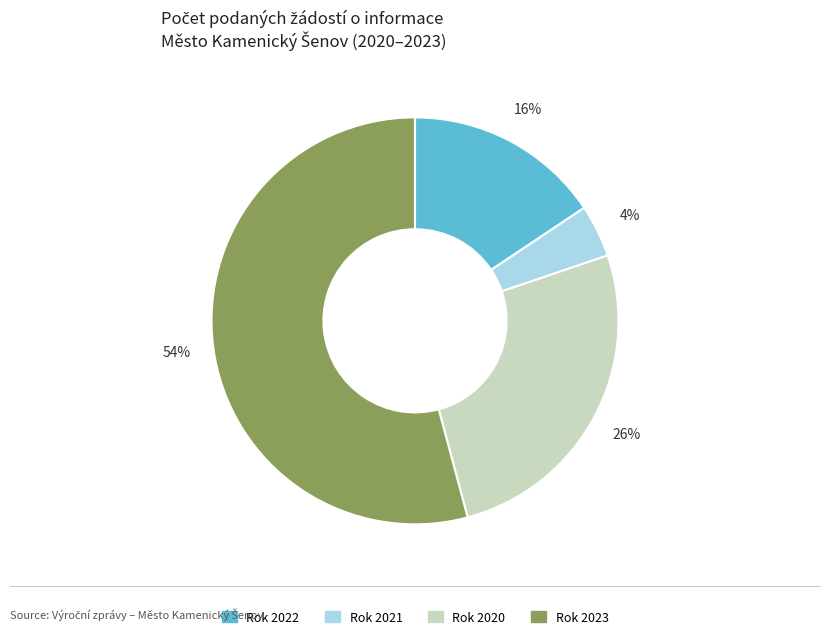

Does Rok 2023 represent more than half of the total?

Yes